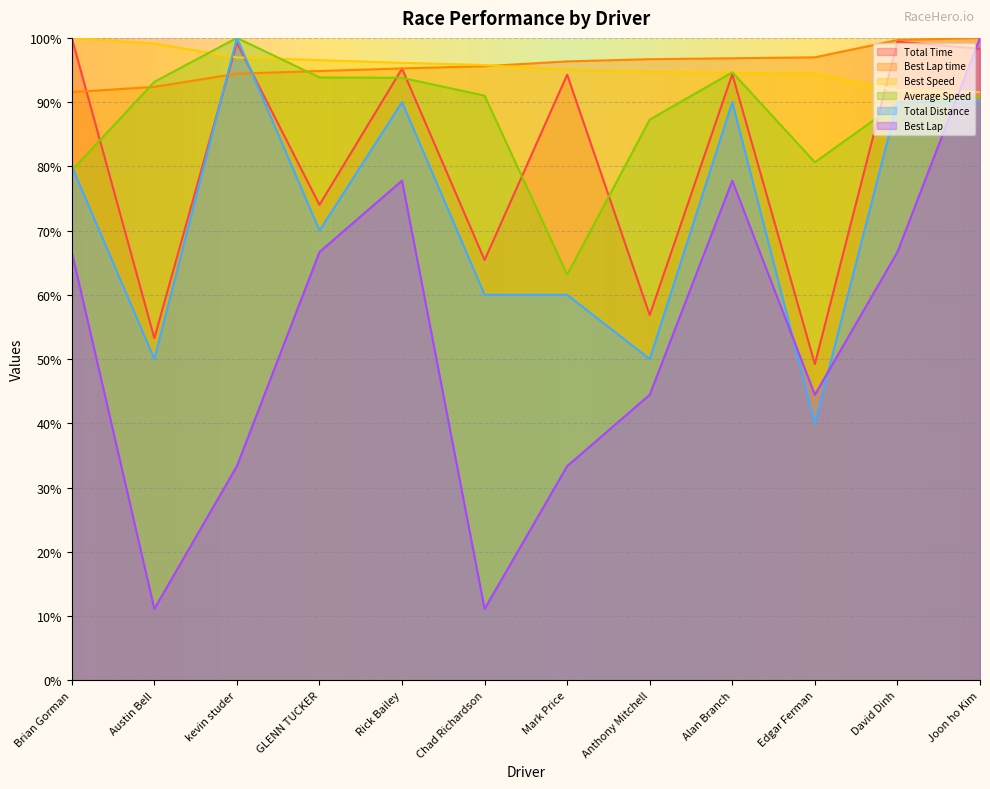

Does the chart display data point markers on the line(s)?

No